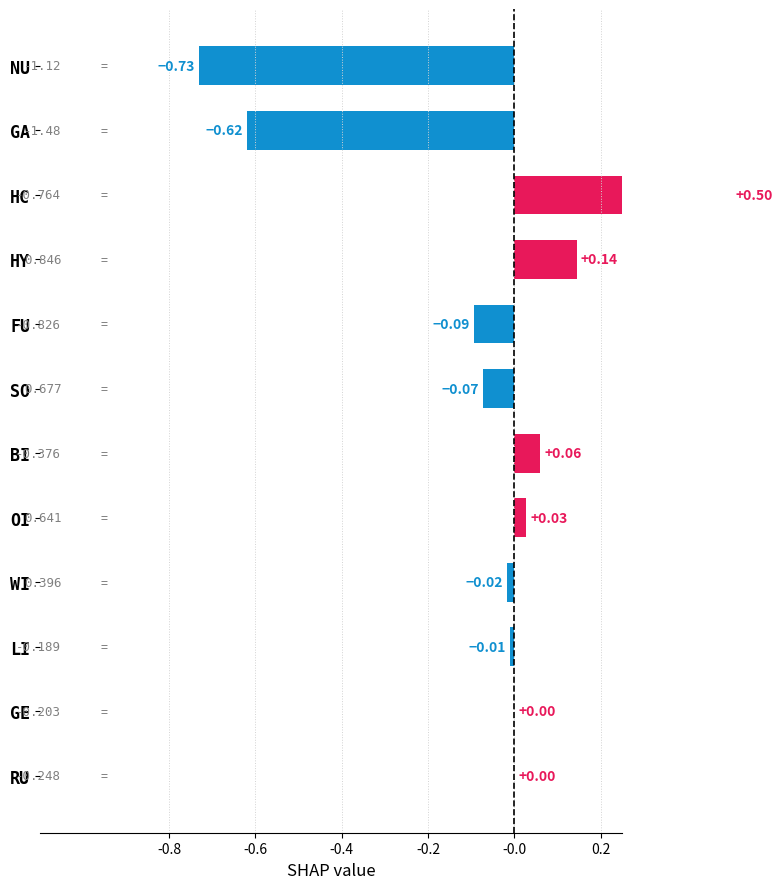

How many distinct data groups are displayed?

1